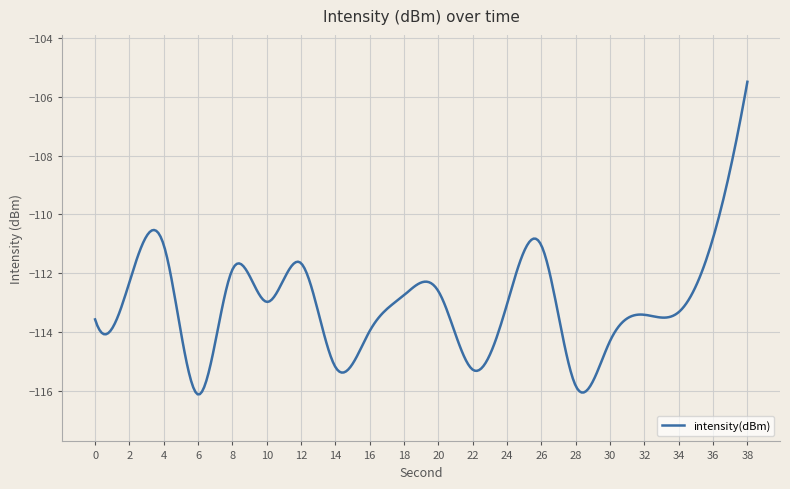

What is the difference between the second highest and minimum values?

10.2